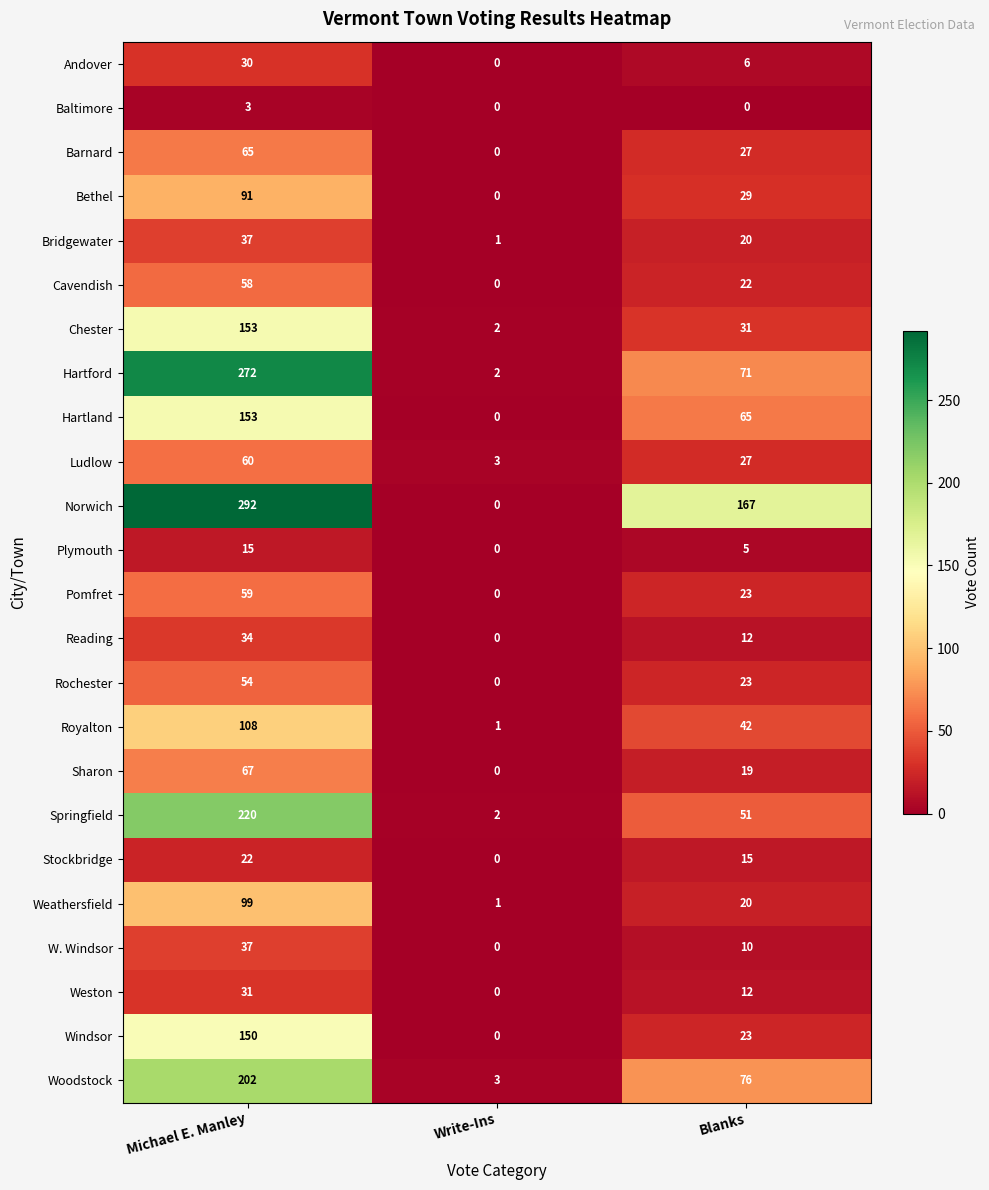

Which series has the largest total across all categories?

Norwich